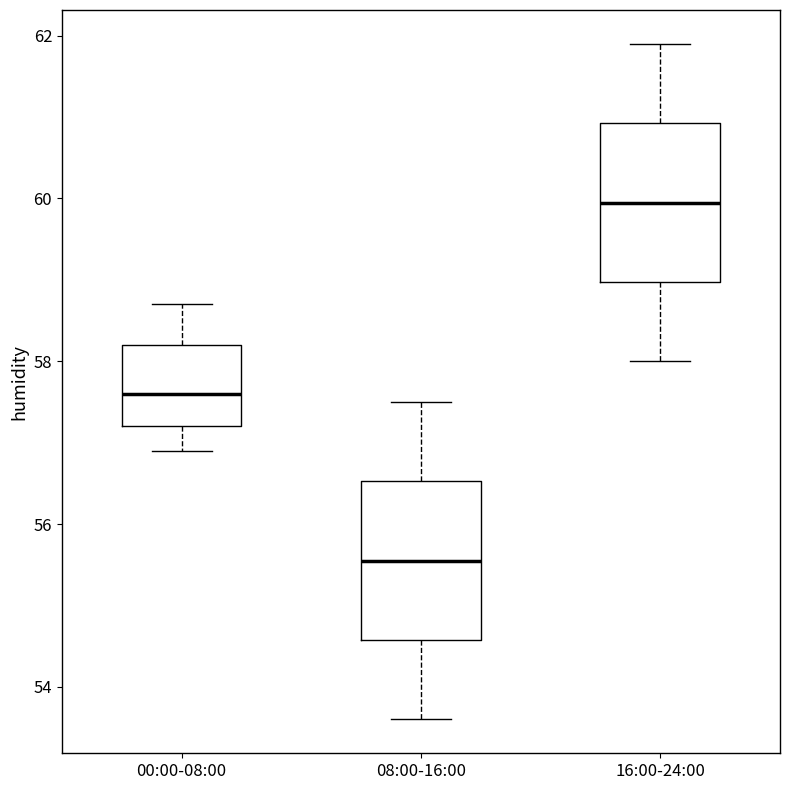

Reading left to right, transcribe this box plot: for each box, give where its median line is, the range the box spans, and where its two whiskers end, as read against the y-axis. The values are not printed on the chart, so give them approximately, as read against the axis.

00:00-08:00: median 57.6, box 57.2 to 58.2, whiskers 57.0 to 58.8
08:00-16:00: median 55.6, box 54.6 to 56.6, whiskers 53.6 to 57.6
16:00-24:00: median 60.0, box 59.0 to 61.0, whiskers 58.0 to 62.0